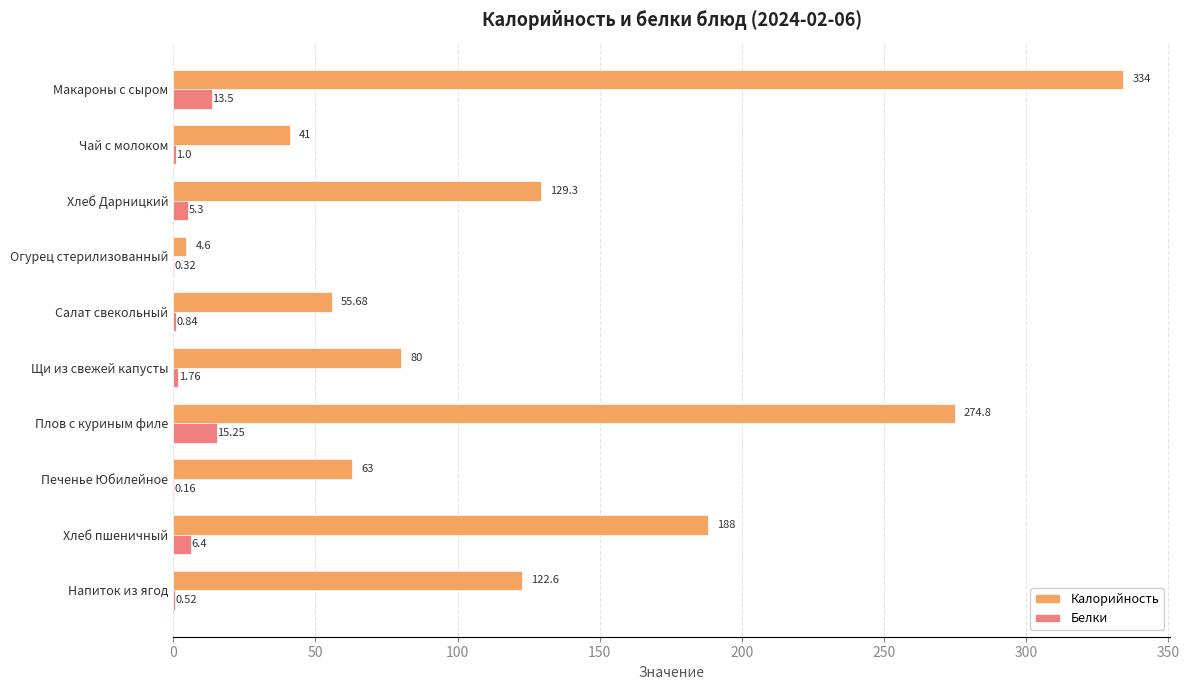

Which series has the largest total across all categories?

Калорийность